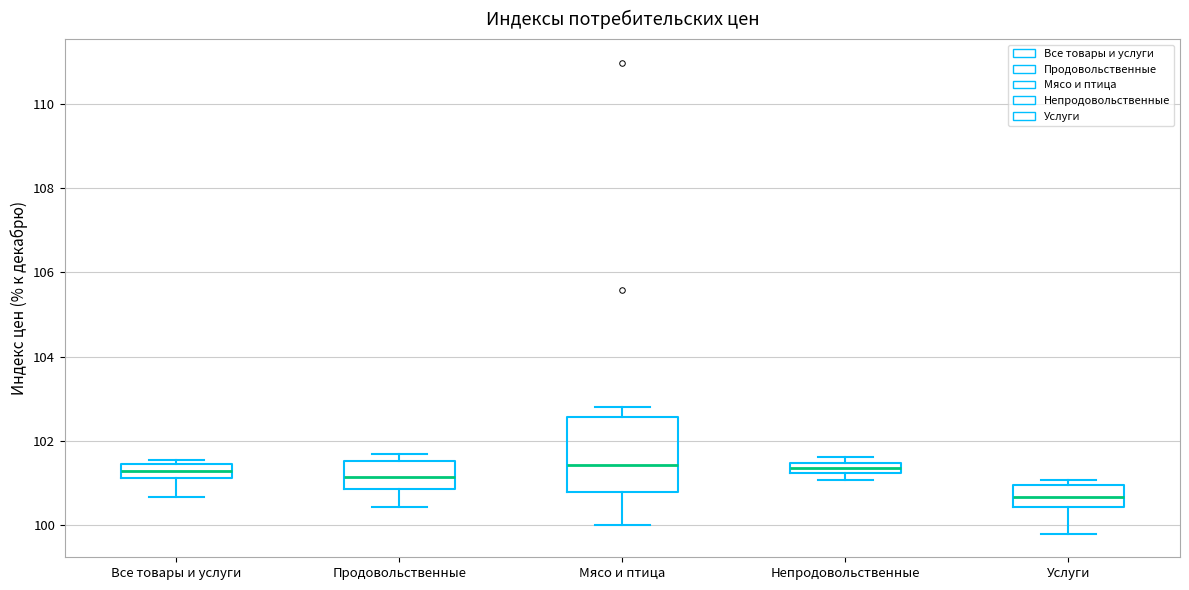

Where does the median line of the box for Мясо и птица sit on the y-axis? The values are not printed on the chart, so give them approximately, as read against the axis.

101.4